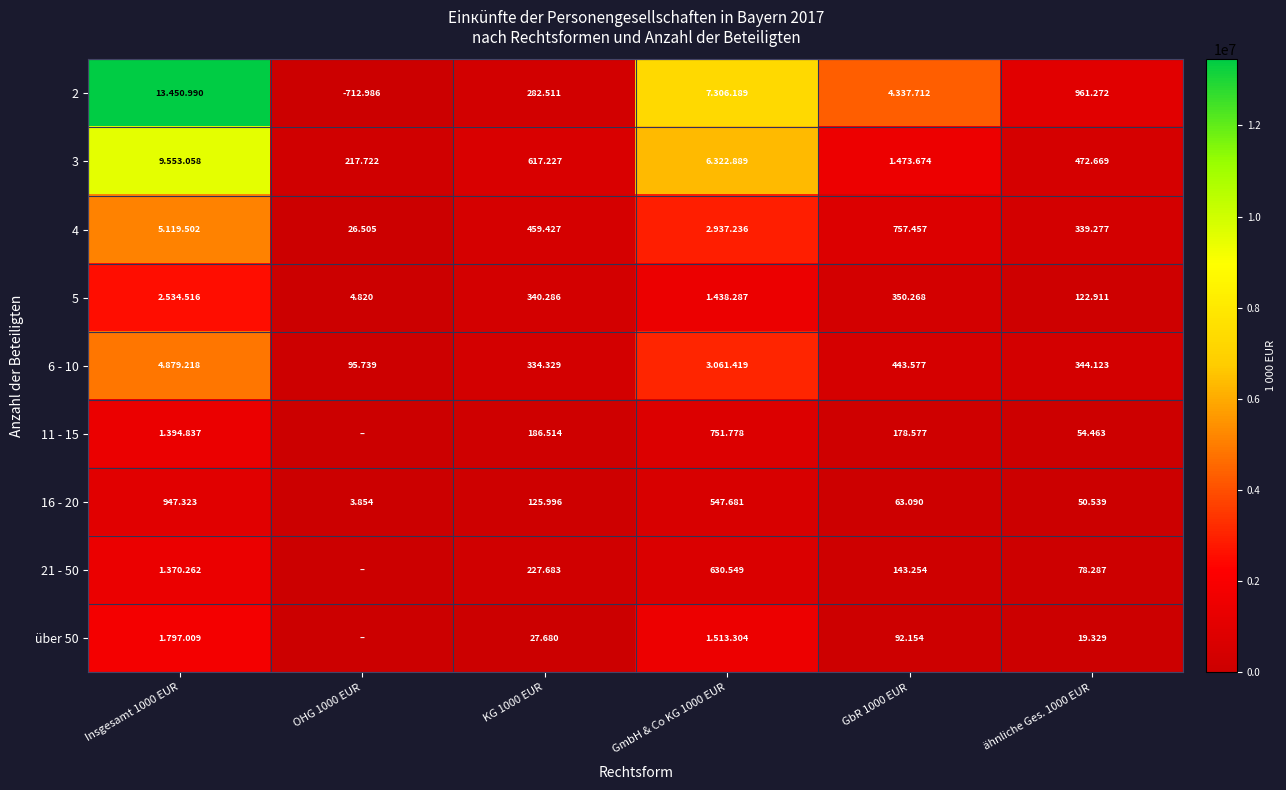

What is the sum of the 16 - 20 values at OHG 1000 EUR and Insgesamt 1000 EUR?

951177